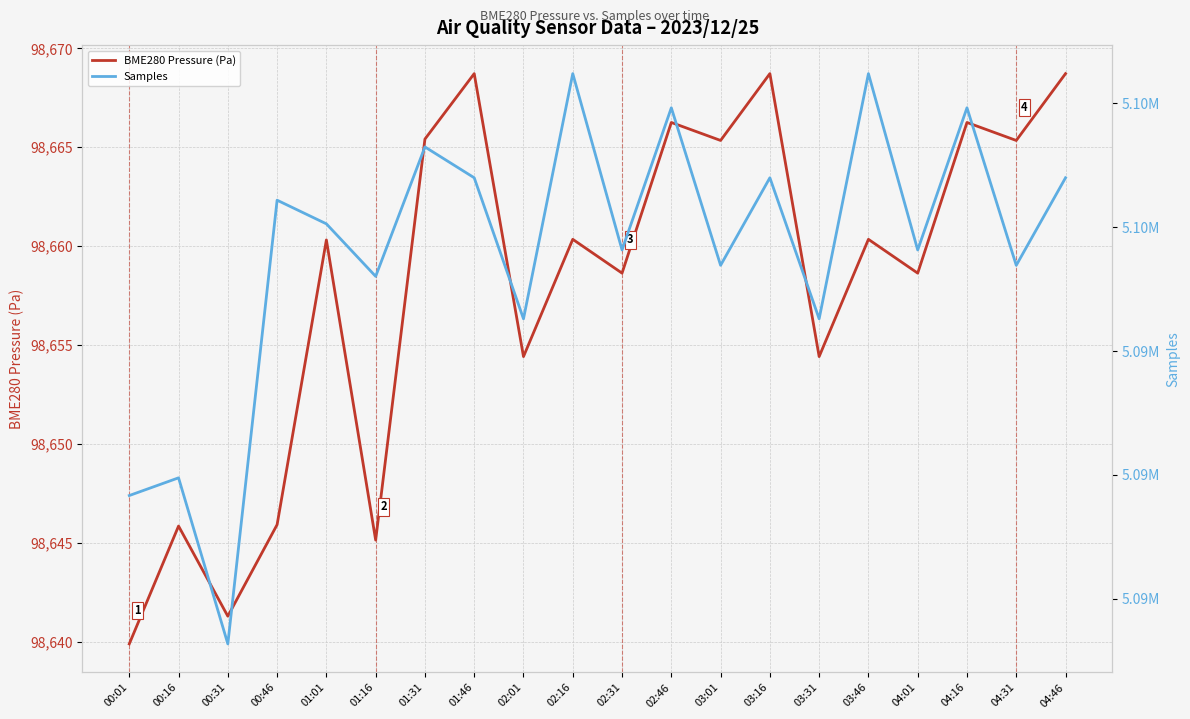

Where is the first local minimum for BME280 Pressure (Pa)?

00:31